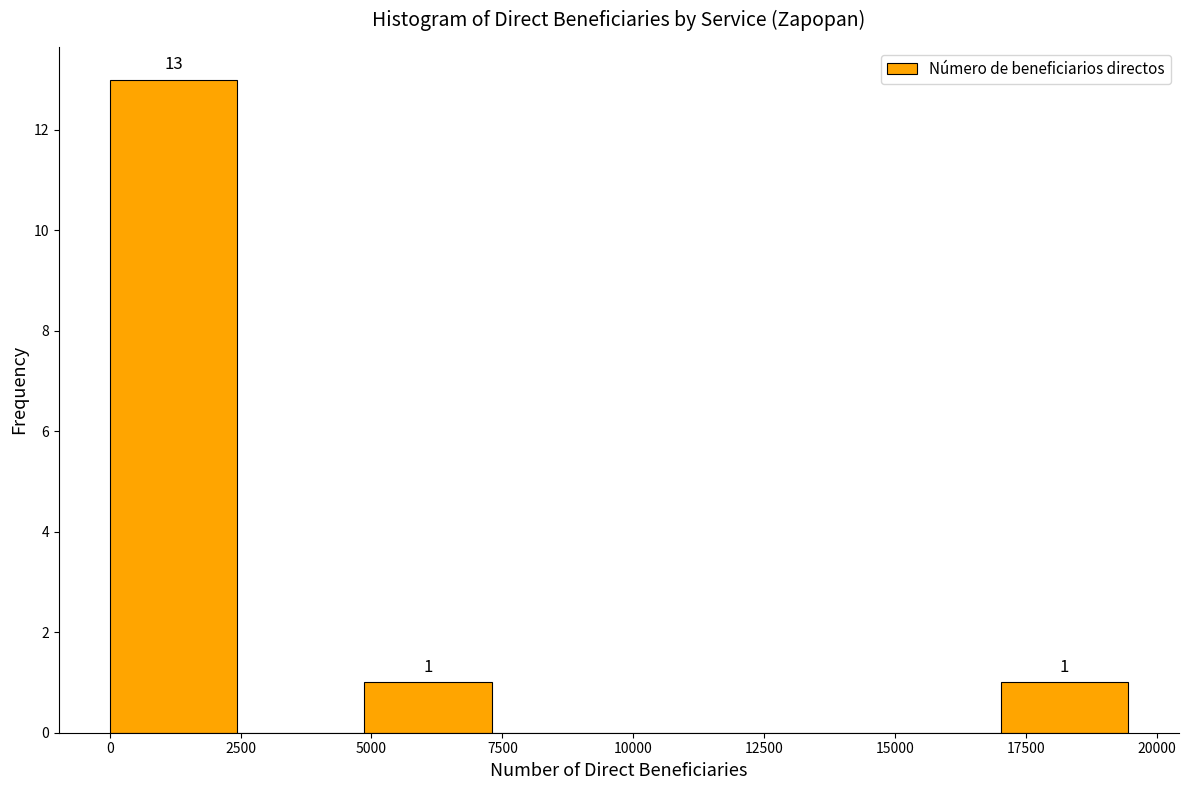

Which range on the x-axis has the tallest bar?

0 to 2500